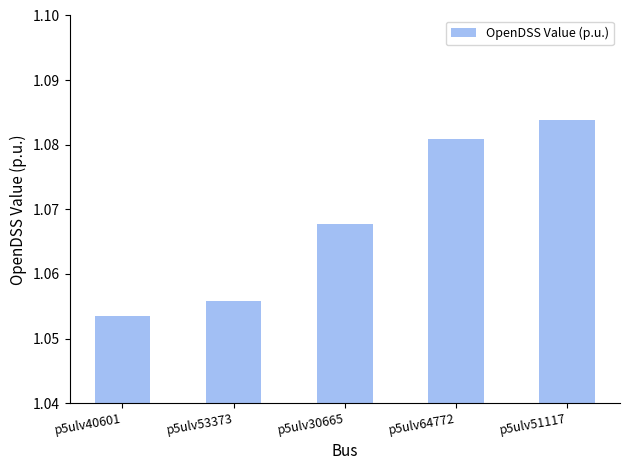

At which label is the value closest to 1?

p5ulv40601